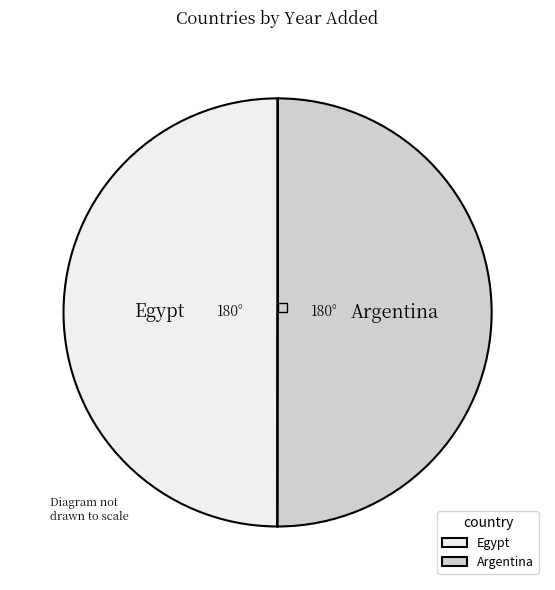

Is the sum of Egypt and Argentina greater than half?

Yes